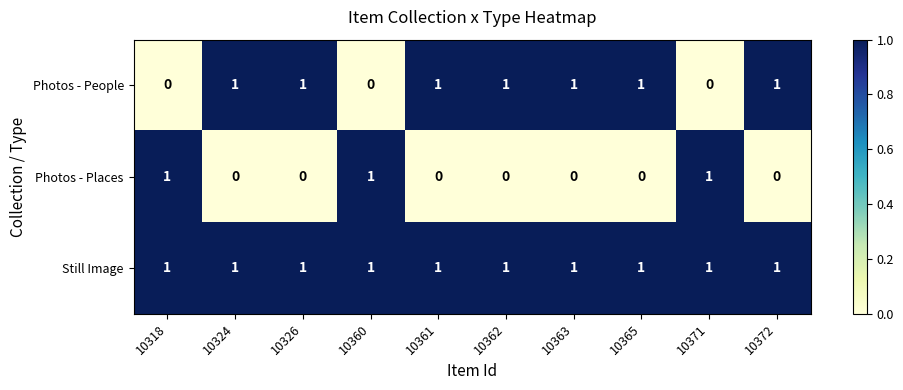

Is it true that Still Image equals 1 at 10360?

True